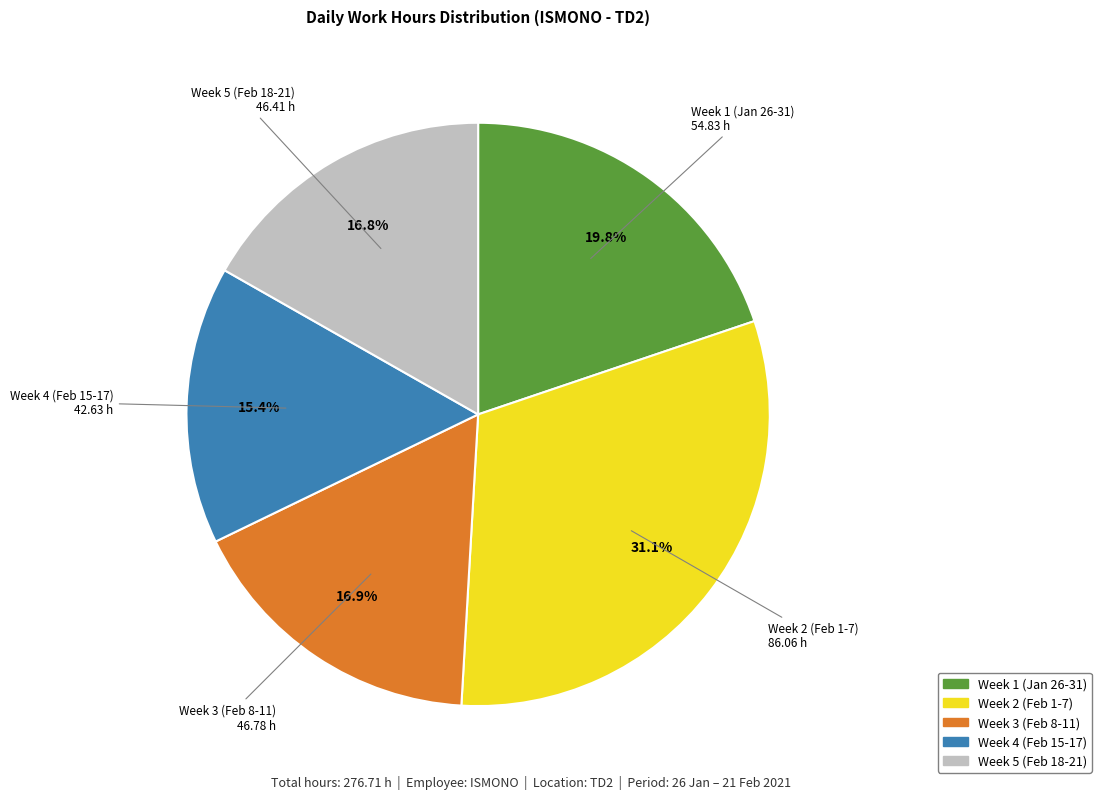

To the nearest percent, what is the difference between the largest and smallest slice percentages?

16%